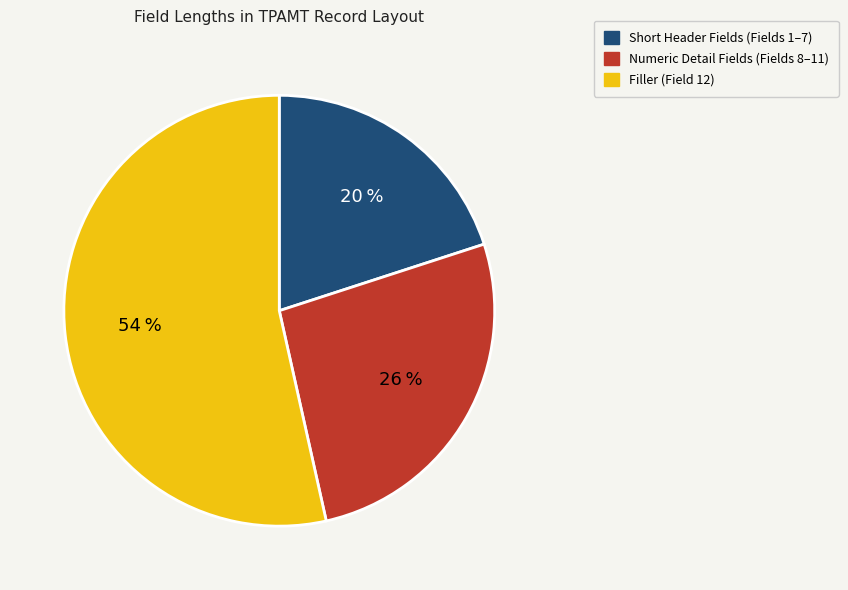

To the nearest percent, what is the average slice percentage?

33%